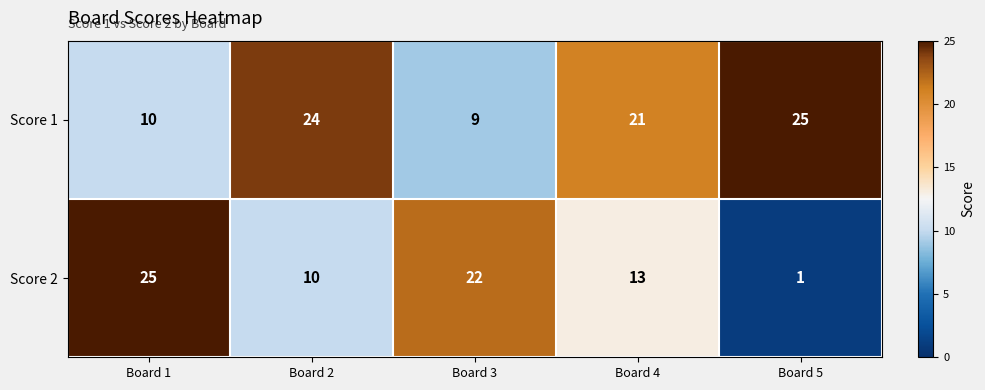

Where does the Score 1 series first go above 21?

Board 2